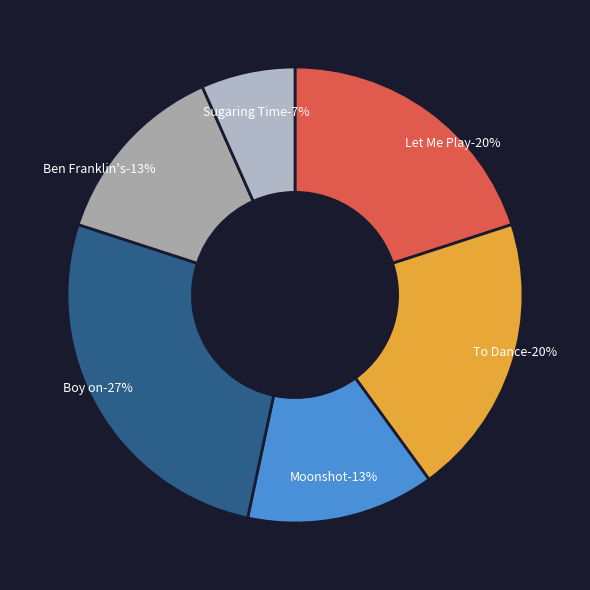

To the nearest percent, what is the combined percentage of Moonshot and Sugaring Time?

20%